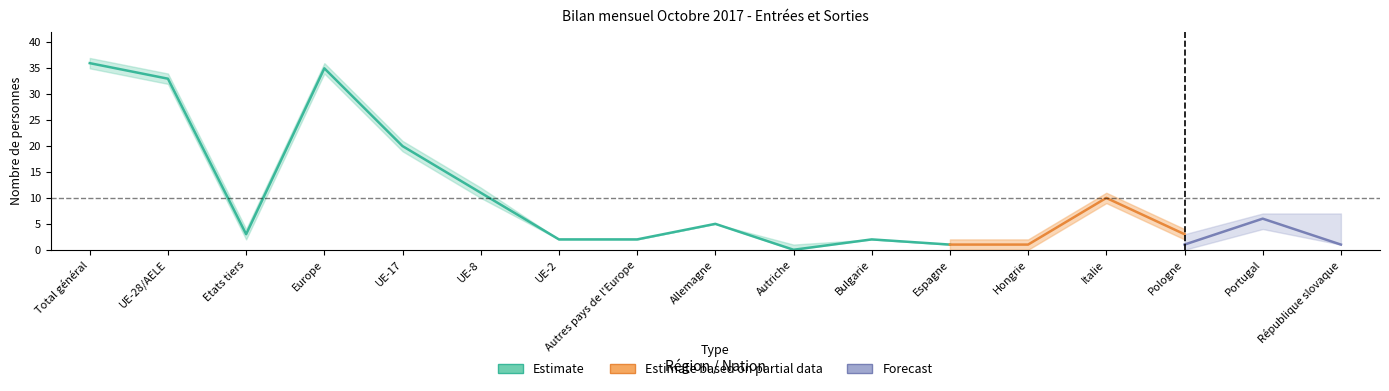

Where is Entrées (afflux) - Estimate nearest to the value 18?

UE-17